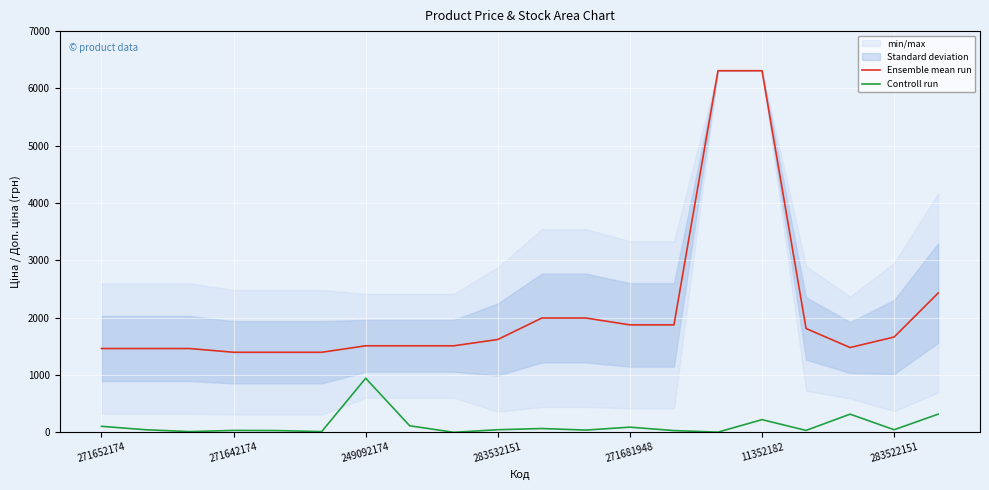

True or false: Controll run and Ensemble mean run intersect in this chart.

False